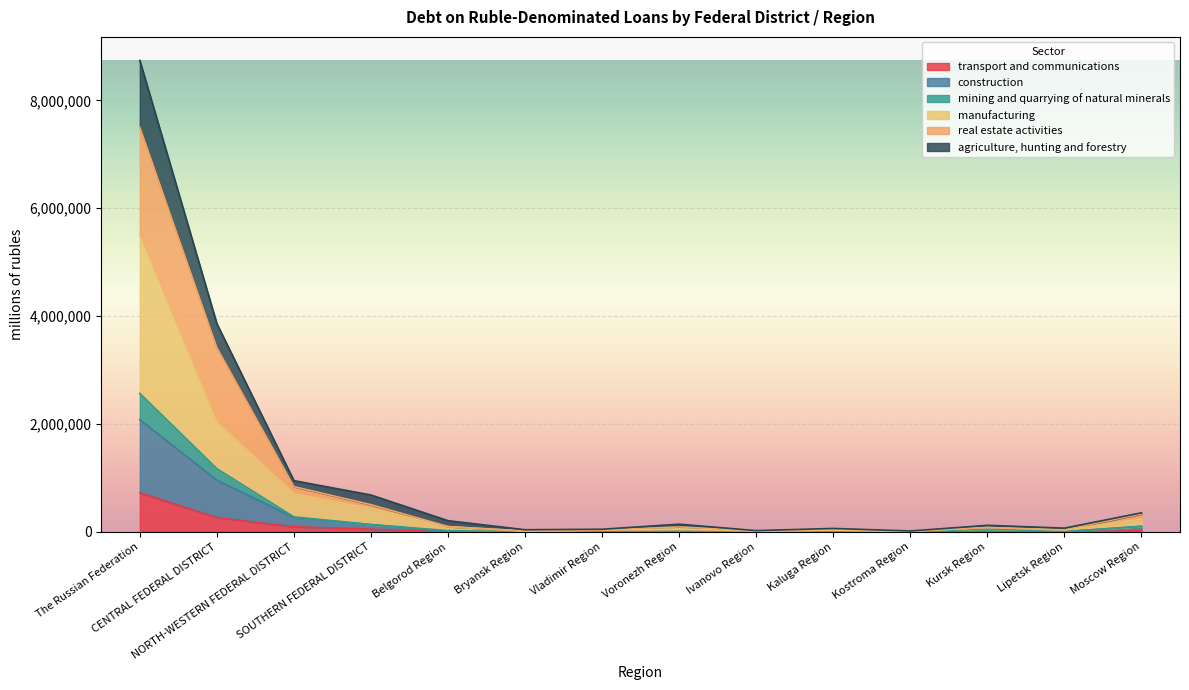

What is the highest value of the transport and communications series?

725992